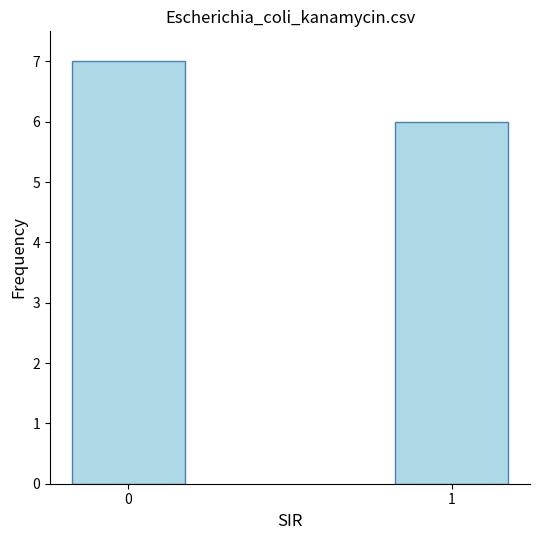

Which label corresponds to the smallest value in the chart?

1